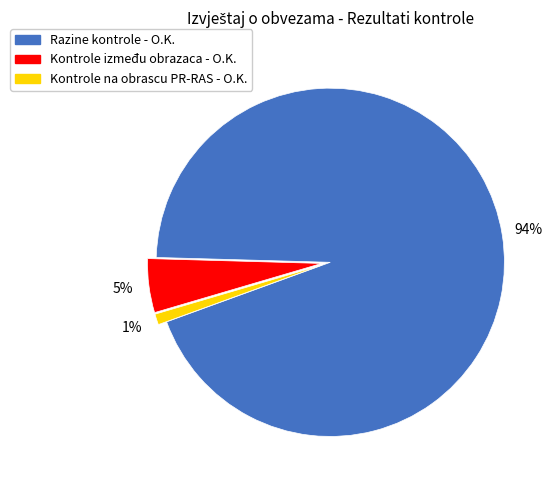

Approximately how many times larger is the value at Kontrole između obrazaca - O.K. compared to Razine kontrole - O.K.?

0.1